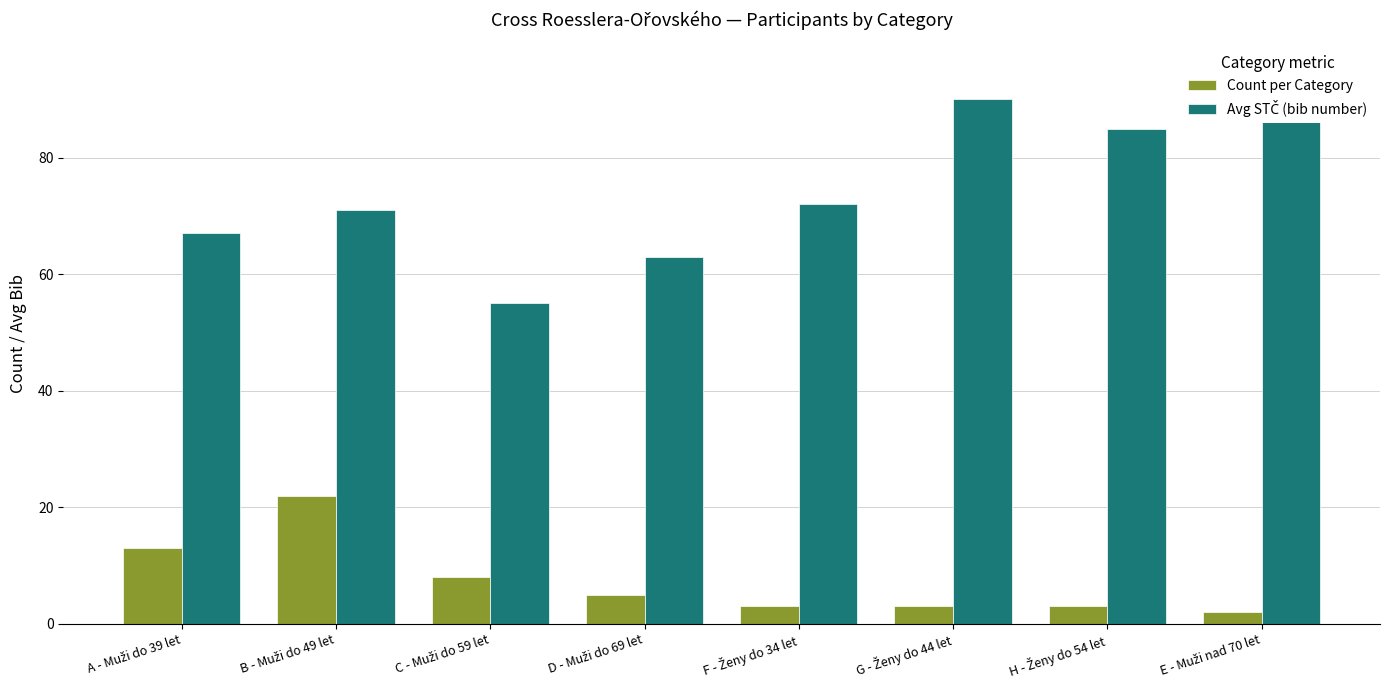

Reading left to right, what are all the values shown in this chart?

Count per Category: A - Muži do 39 let=13	B - Muži do 49 let=22	C - Muži do 59 let=8	D - Muži do 69 let=5	F - Ženy do 34 let=3	G - Ženy do 44 let=3	H - Ženy do 54 let=3	E - Muži nad 70 let=2
Avg STČ (bib number): A - Muži do 39 let=67	B - Muži do 49 let=71	C - Muži do 59 let=55	D - Muži do 69 let=63	F - Ženy do 34 let=72	G - Ženy do 44 let=90	H - Ženy do 54 let=85	E - Muži nad 70 let=95